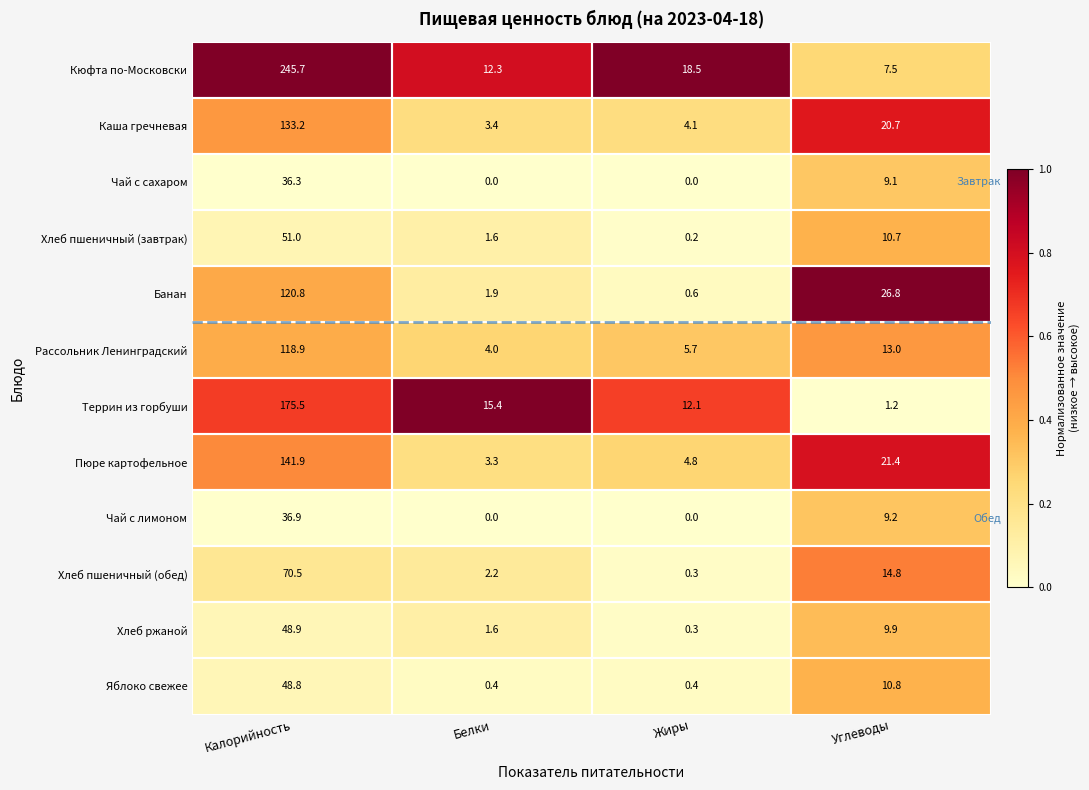

What is the difference between the highest and lowest values at Жиры?

18.5